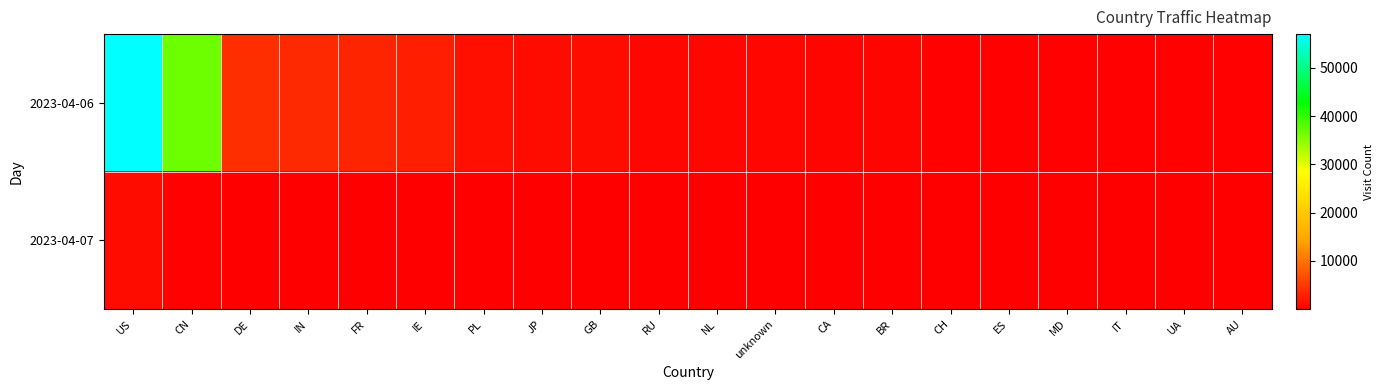

Which series has the largest total across all categories?

2023-04-06